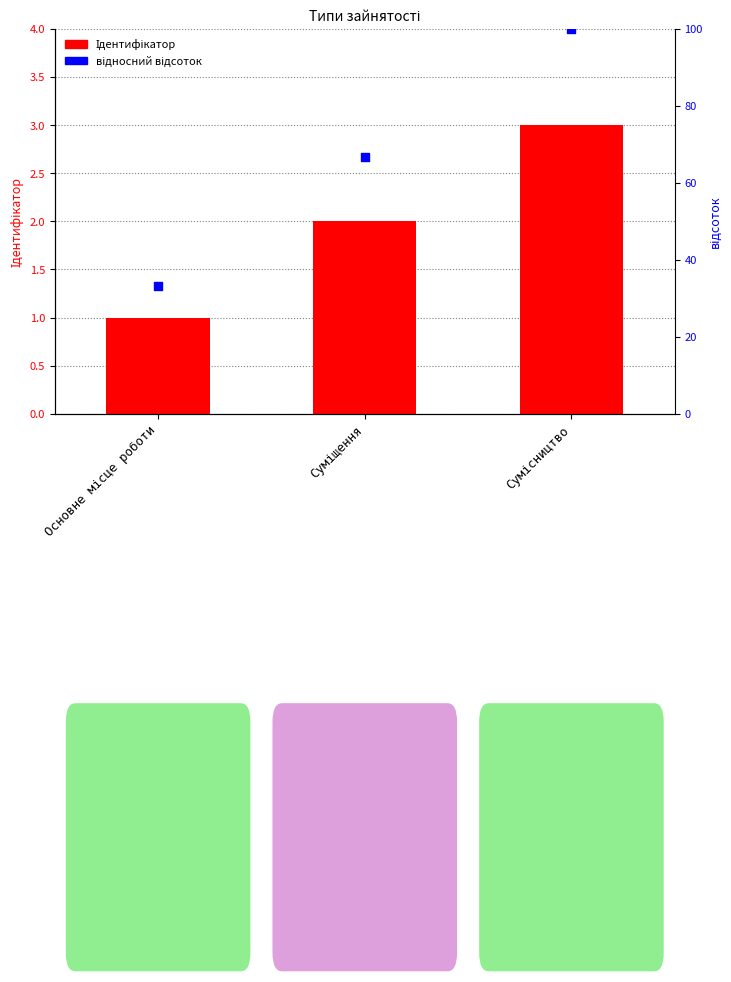

Which series contains the highest Y value?

відносний відсоток